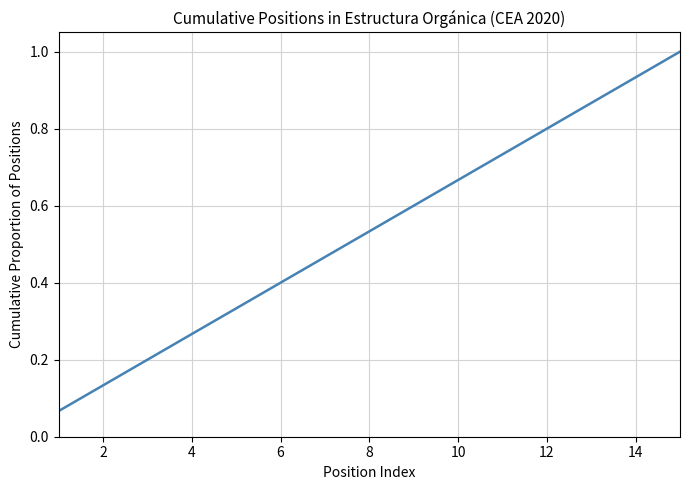

What is the maximum value shown in the chart?

1.0